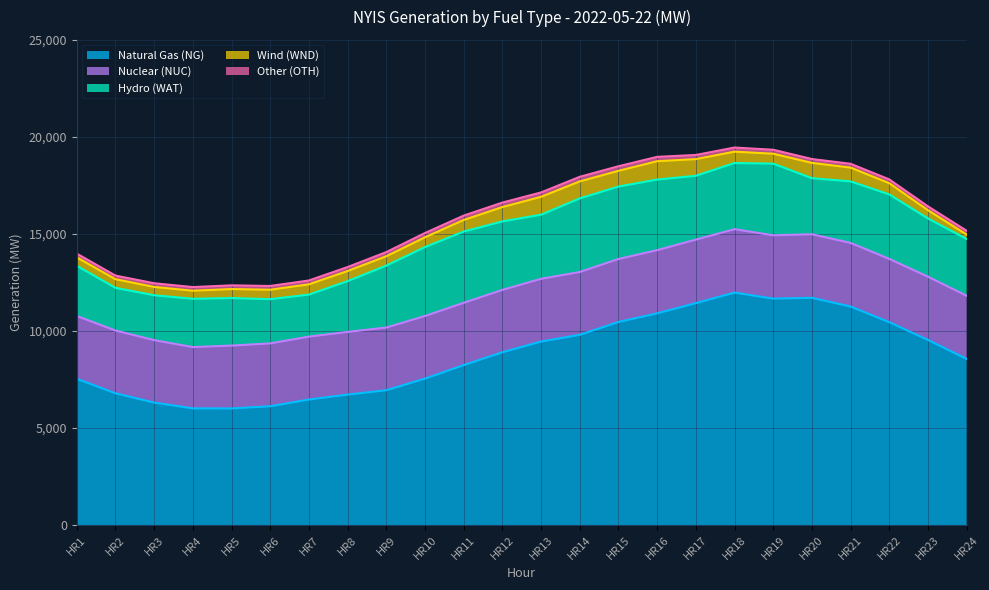

In Natural Gas (NG), how many points are lower than both neighbors (excluding endpoints)?

2